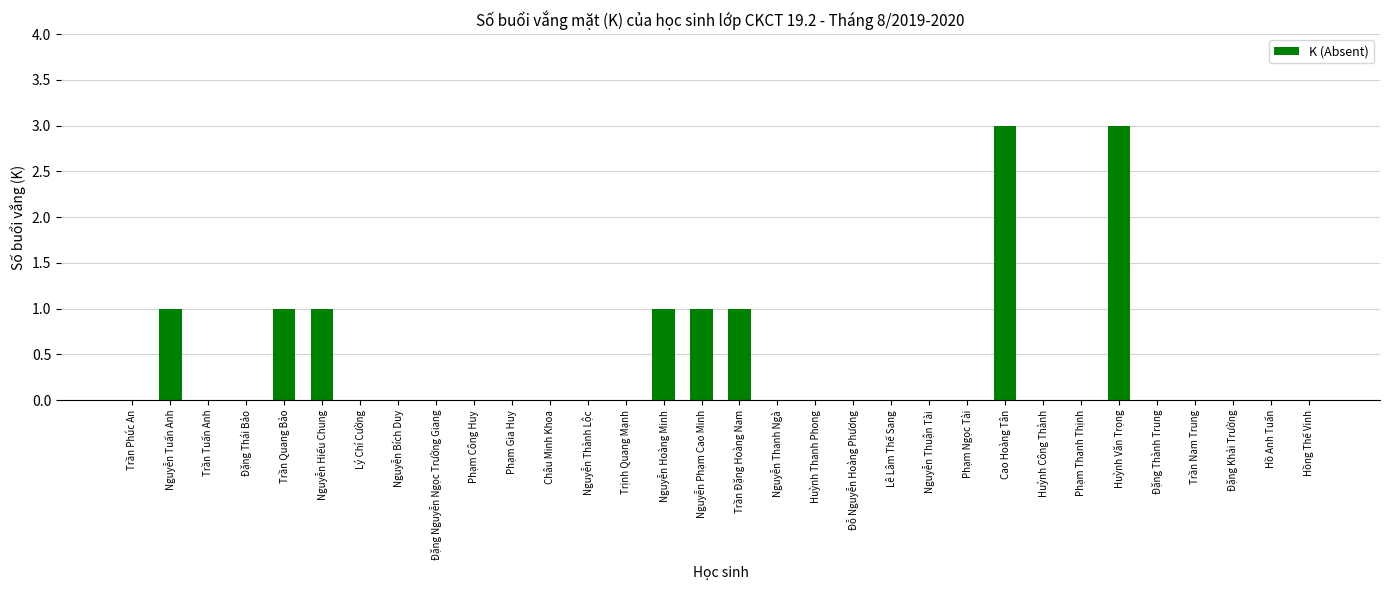

How many distinct data groups are displayed?

1